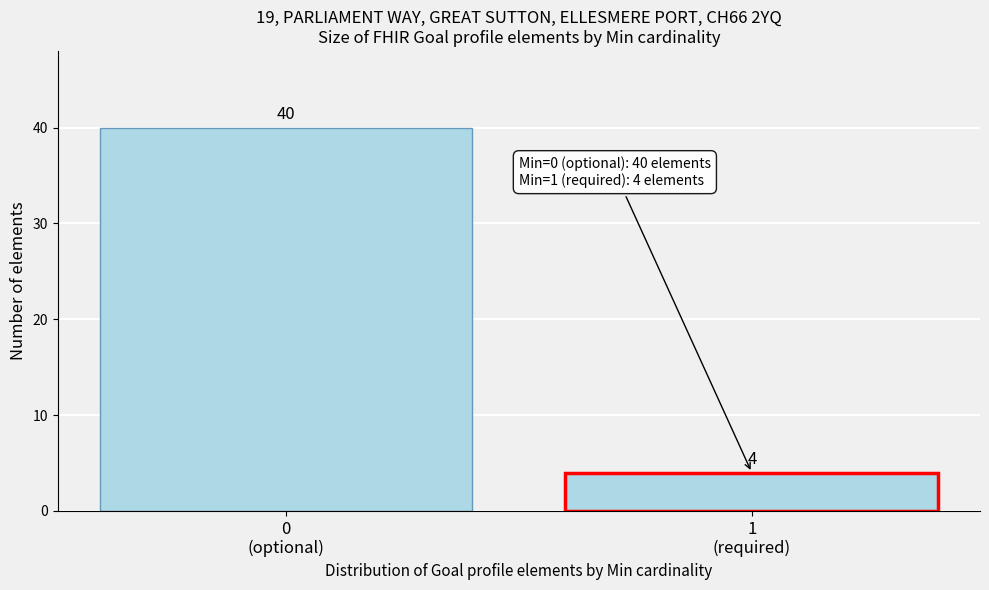

Reading right to left, transcribe all the data shown in this chart.

4	40